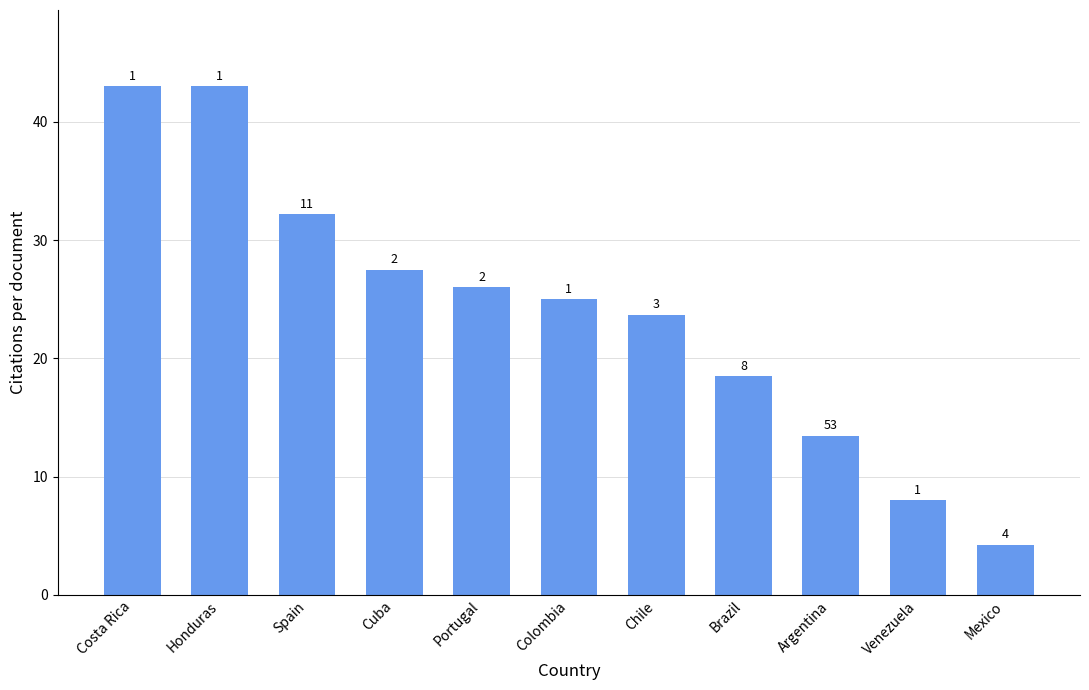

At which label does the data first exceed 25?

Costa Rica